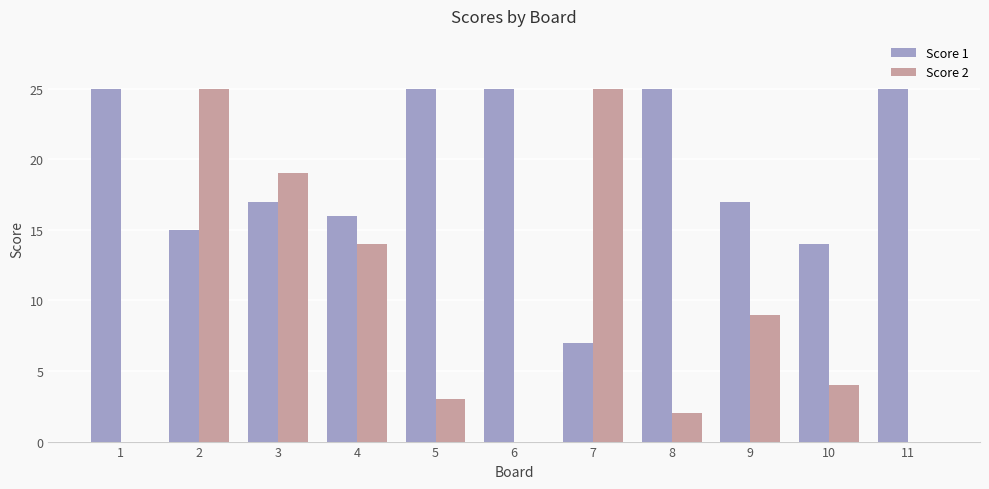

Is it true that Score 2 equals 7 at 10?

False